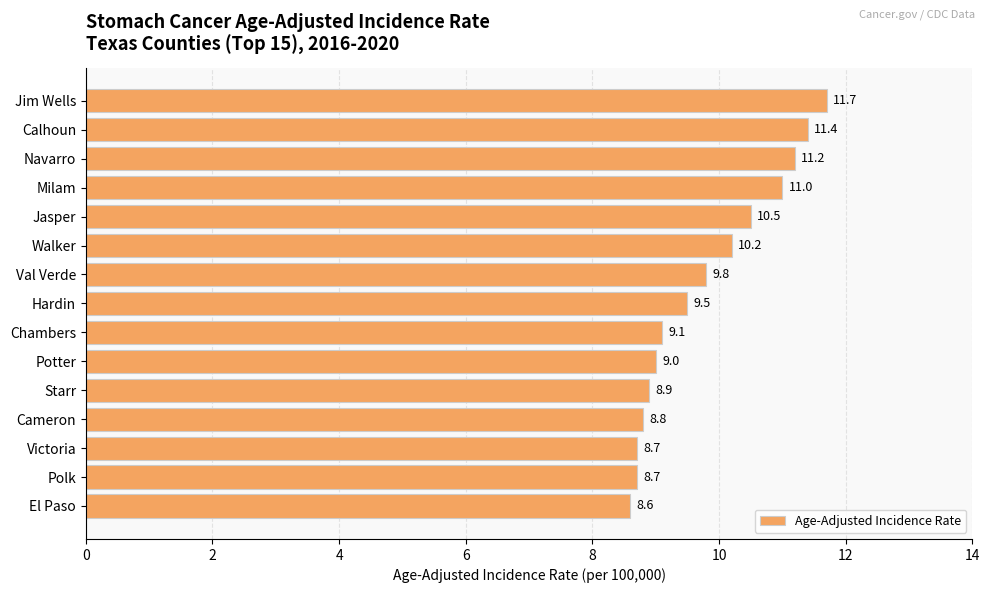

What is the average value?

9.8